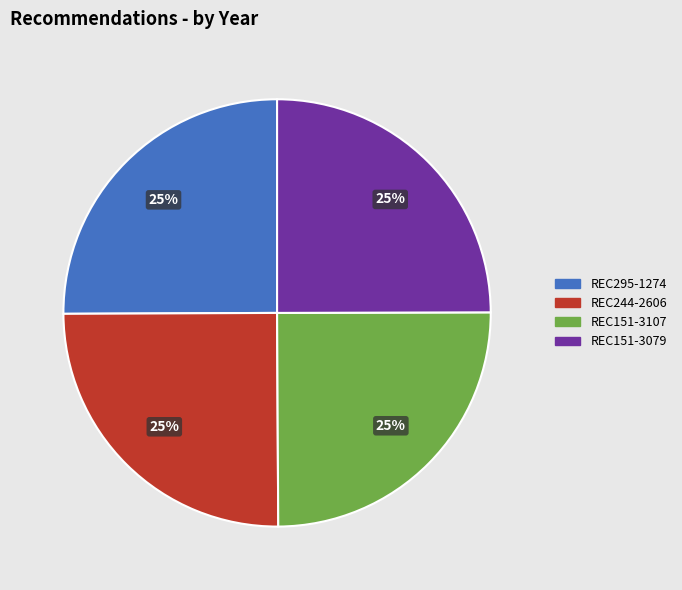

To the nearest percent, what percentage of the pie is REC151-3079?

25%